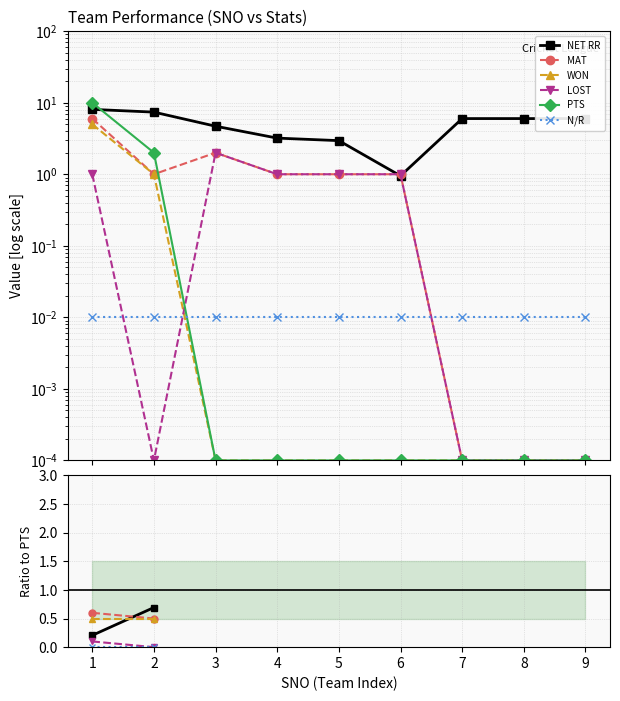

Which series has the widest spread of values?

PTS